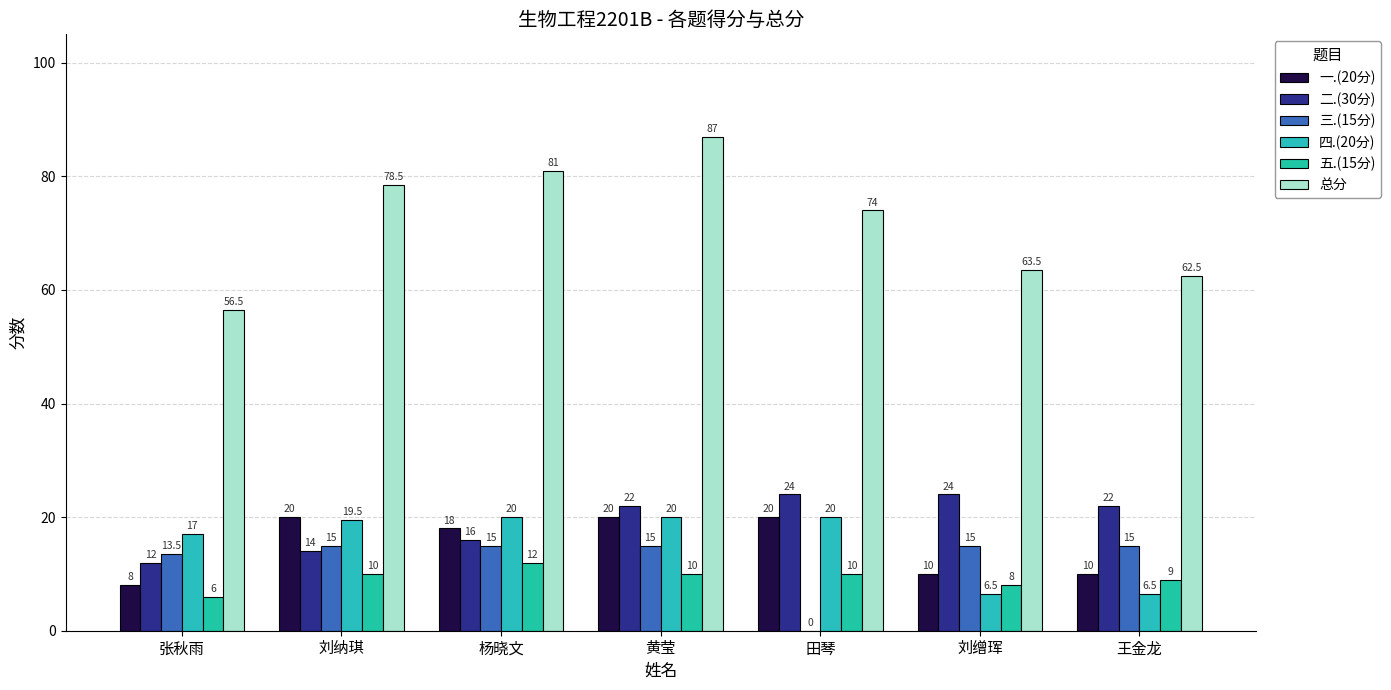

What is the sum of all 三.(15分) values?

88.5